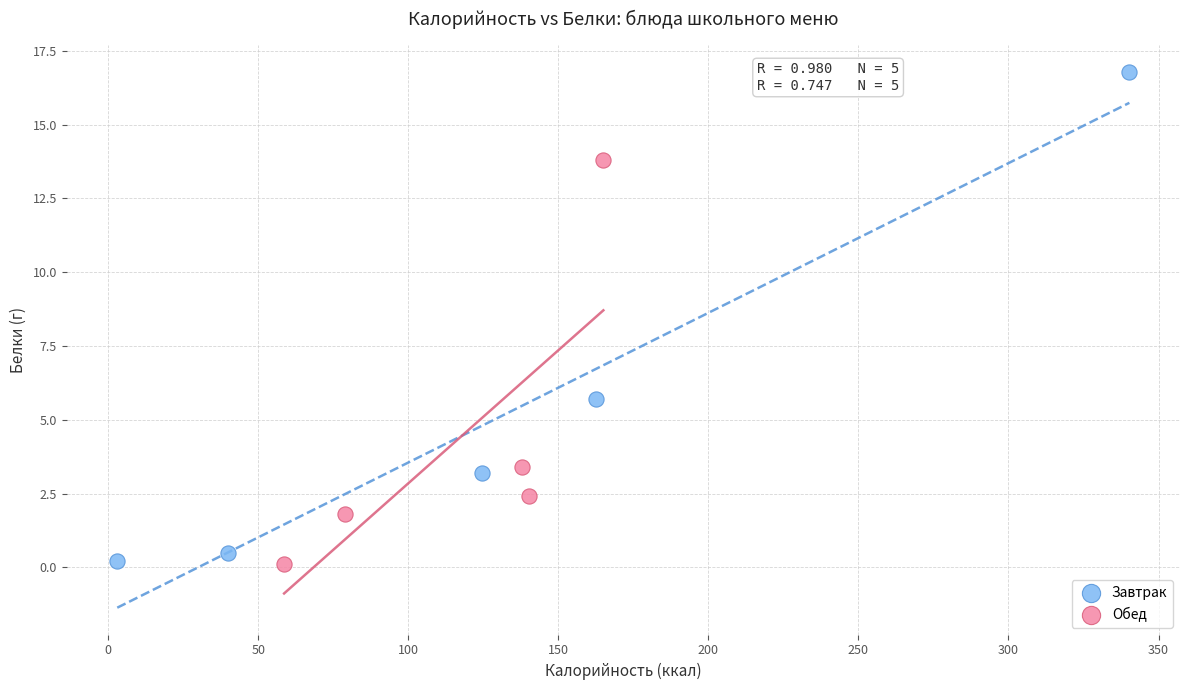

Which series reaches the maximum Y coordinate?

Завтрак